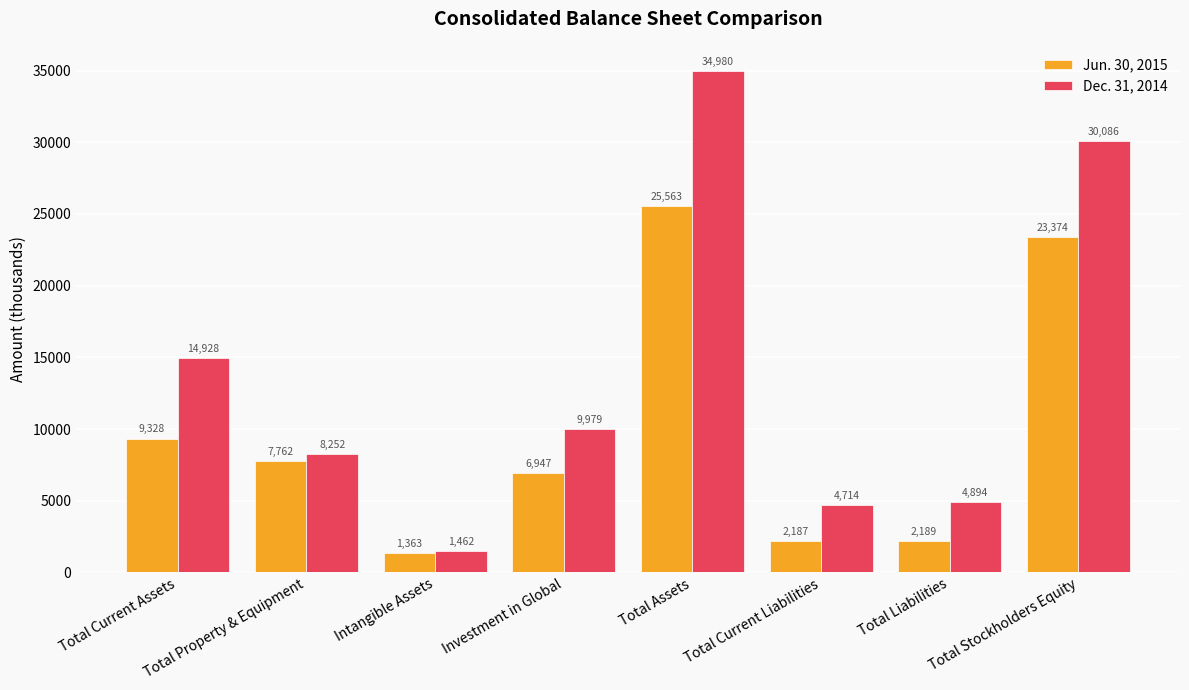

How many data points does each series have?

8